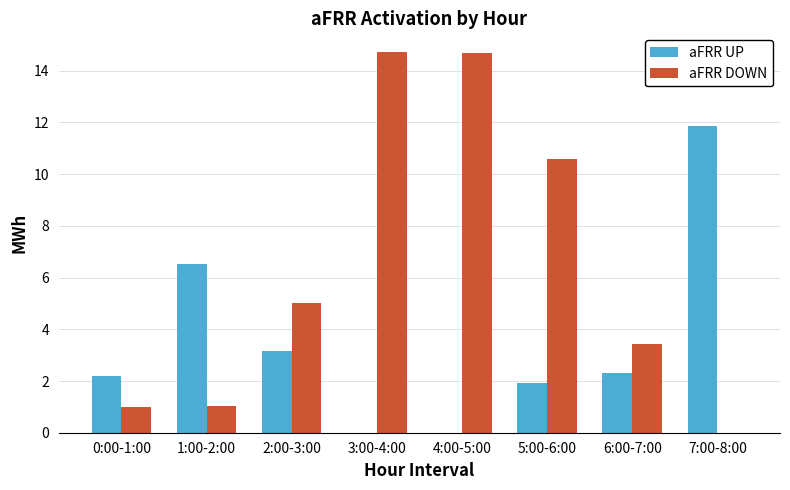

The aFRR UP series shows 6.5 at 1:00-2:00. True or false?

True